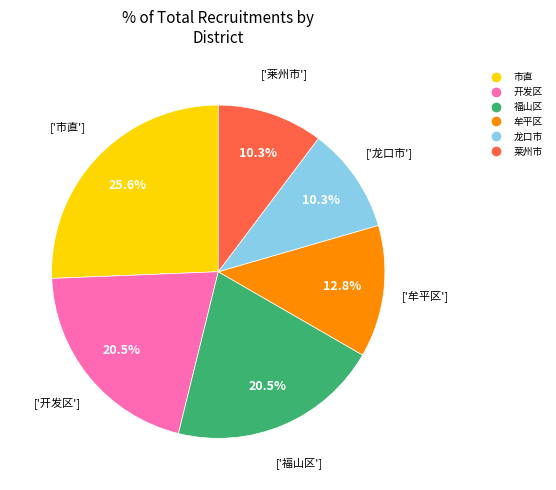

Is there a majority slice in this chart?

No